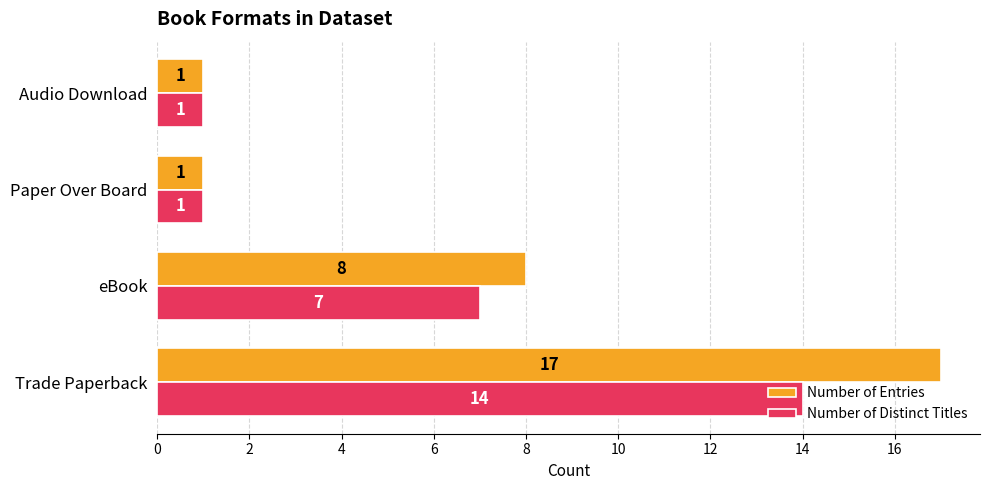

How many Number of Entries values are between 1 and 17?

4